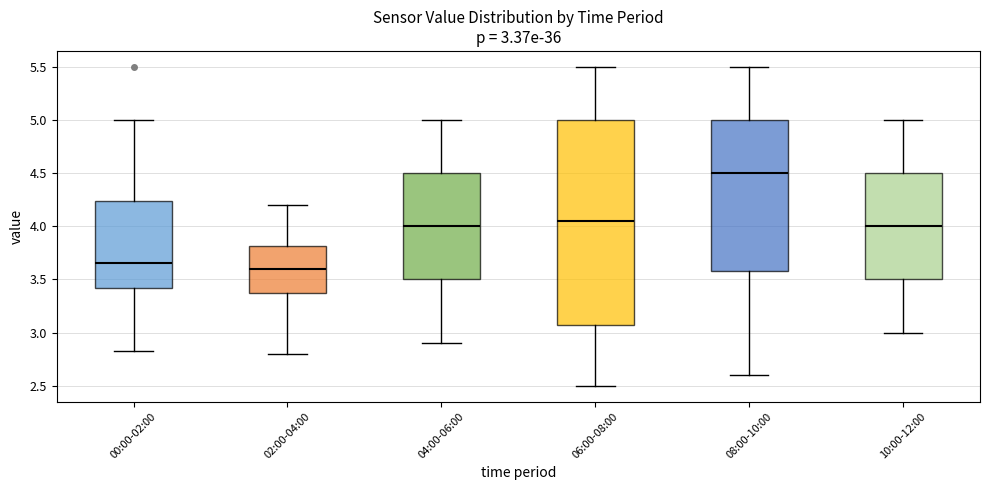

Which box has the highest median line?

08:00-10:00